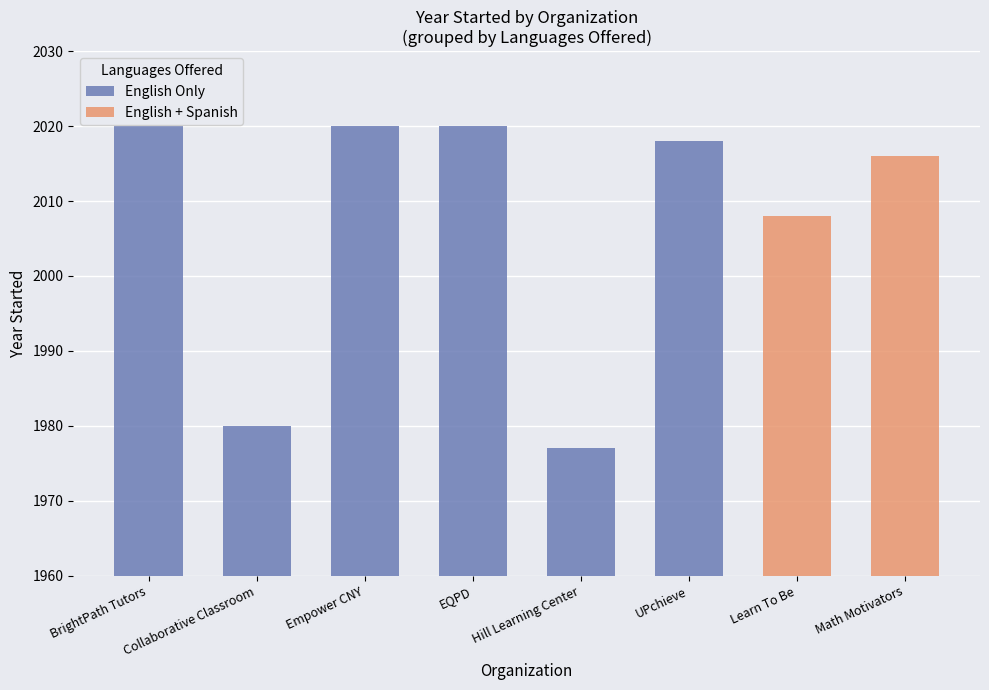

What is the value of the 2nd bar from the left?

1980